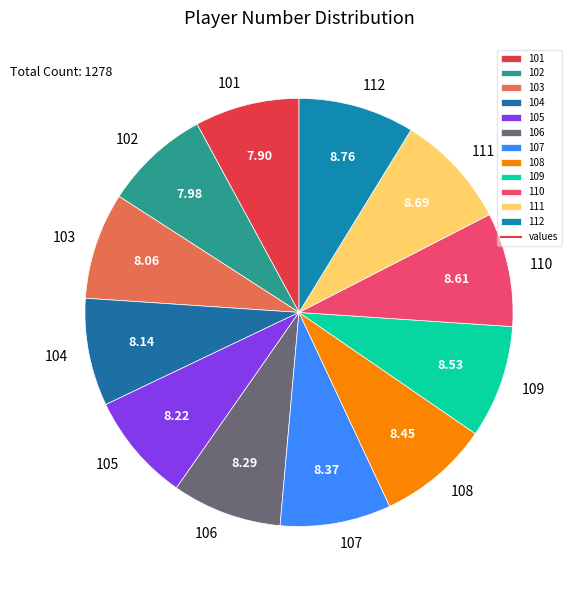

Do 107 and 110 together represent more than half of the pie?

No